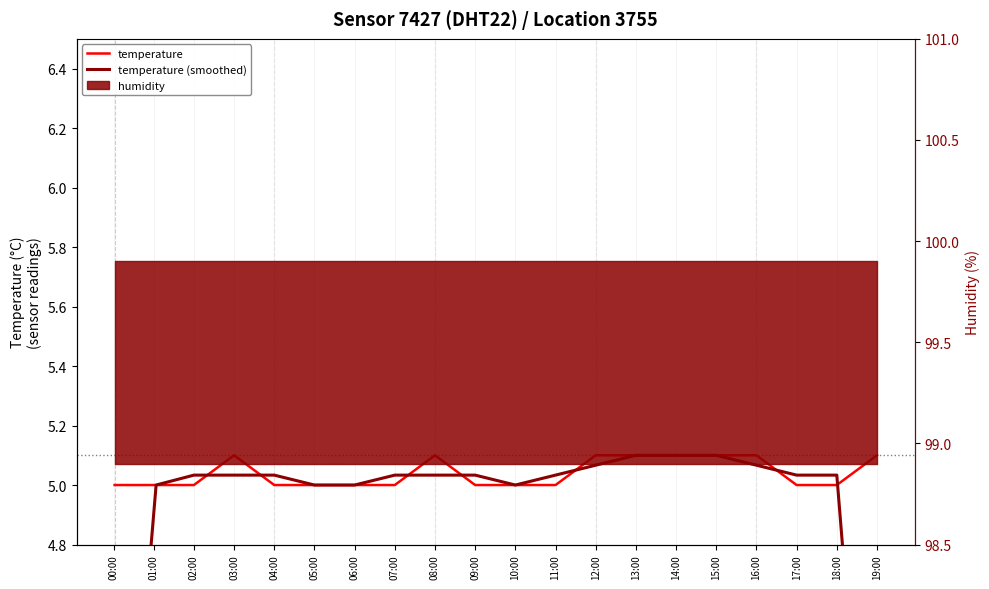

What is the difference between the second highest and minimum values in the temperature (smoothed) series?

1.8